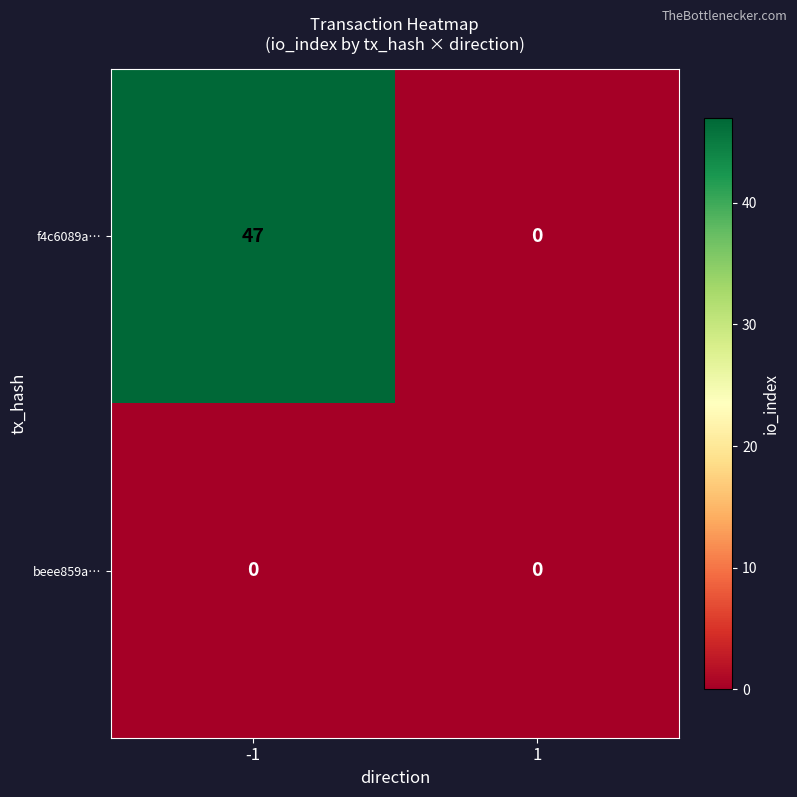

What is the average value of the f4c6089a… series?

24